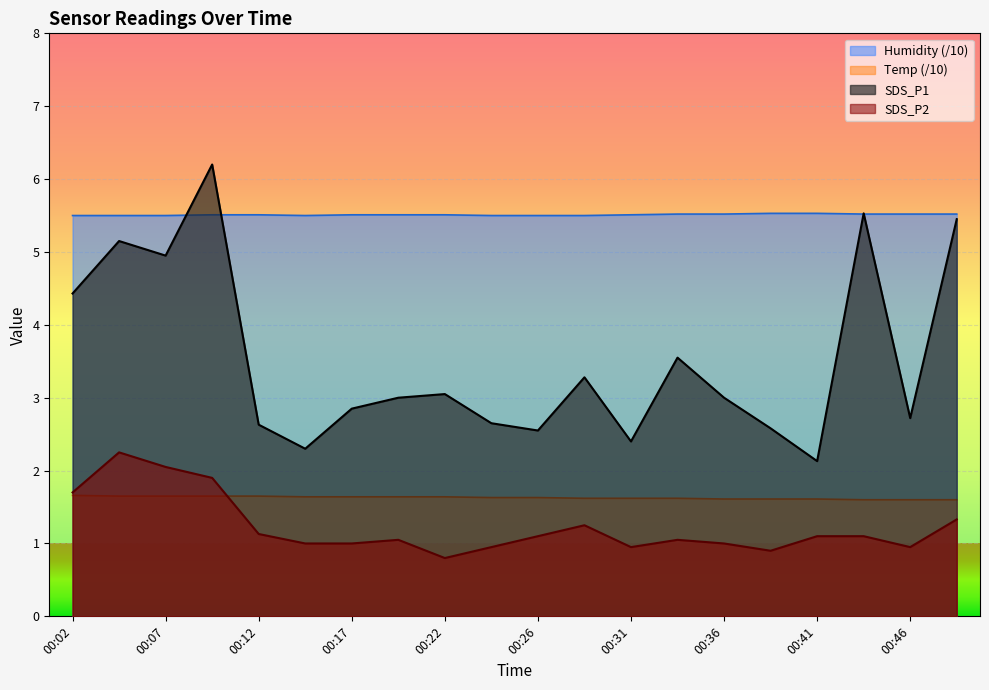

What is the sum of all Humidity values?

110.2